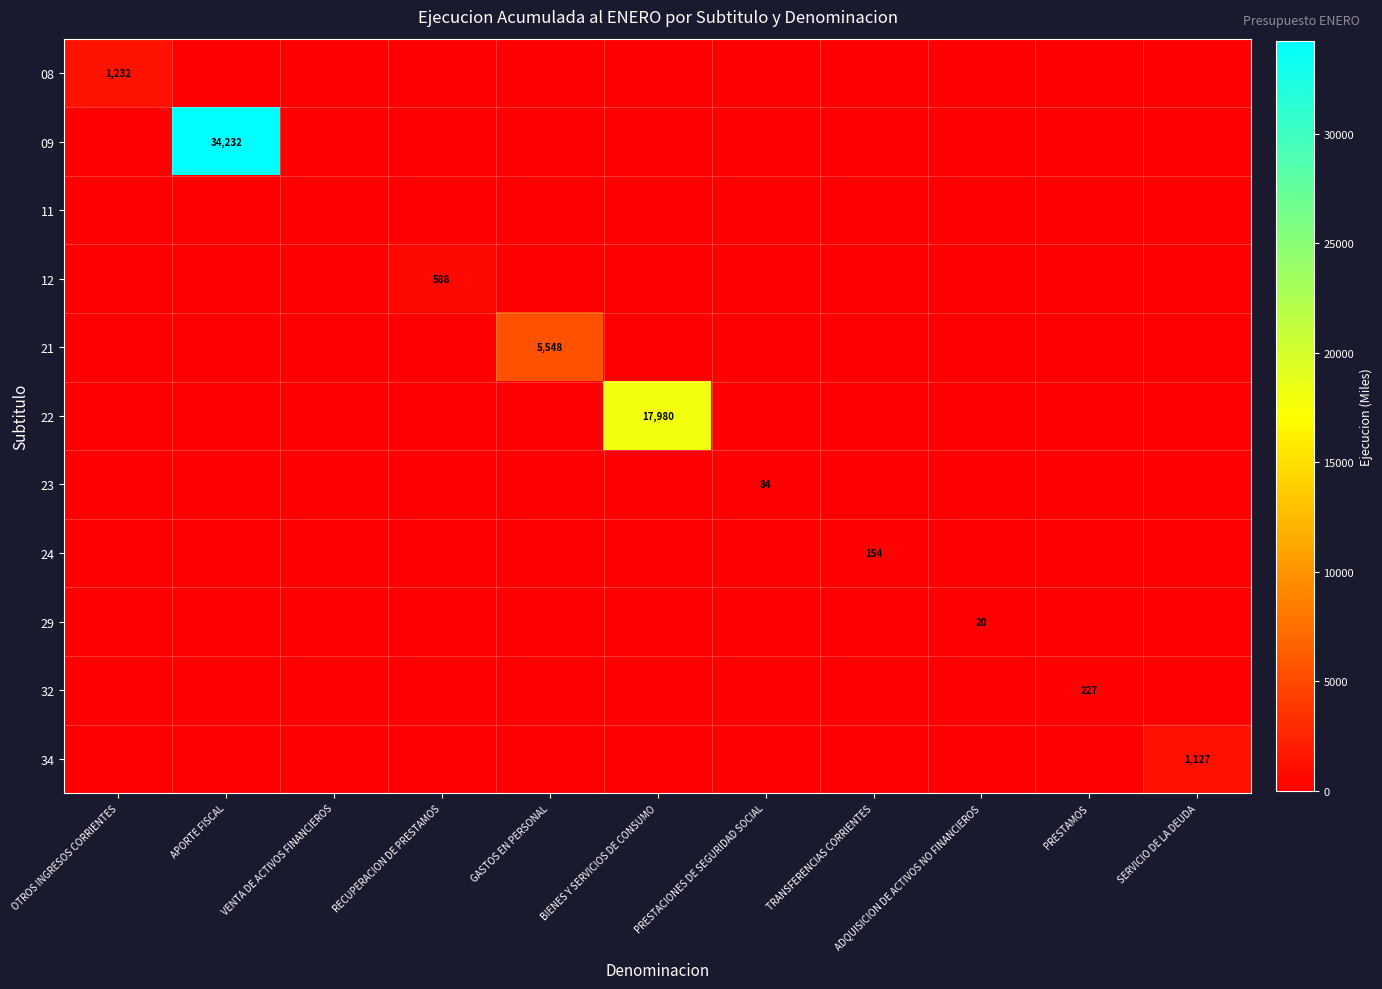

The 12 series shows 326 at APORTE FISCAL. True or false?

False